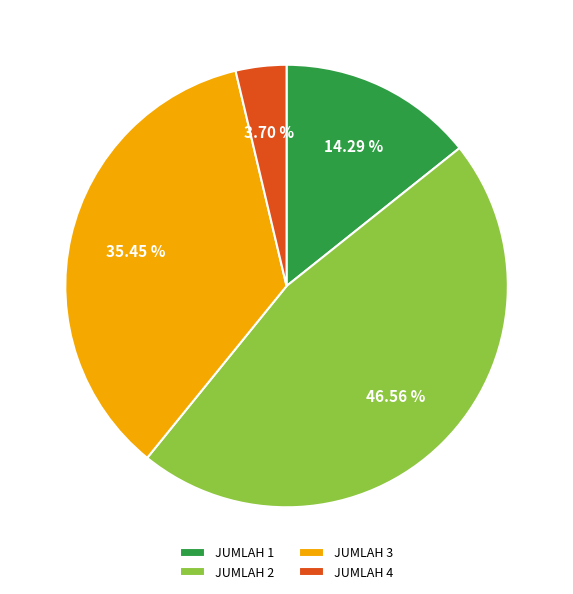

To the nearest percent, what is the average slice percentage?

25%